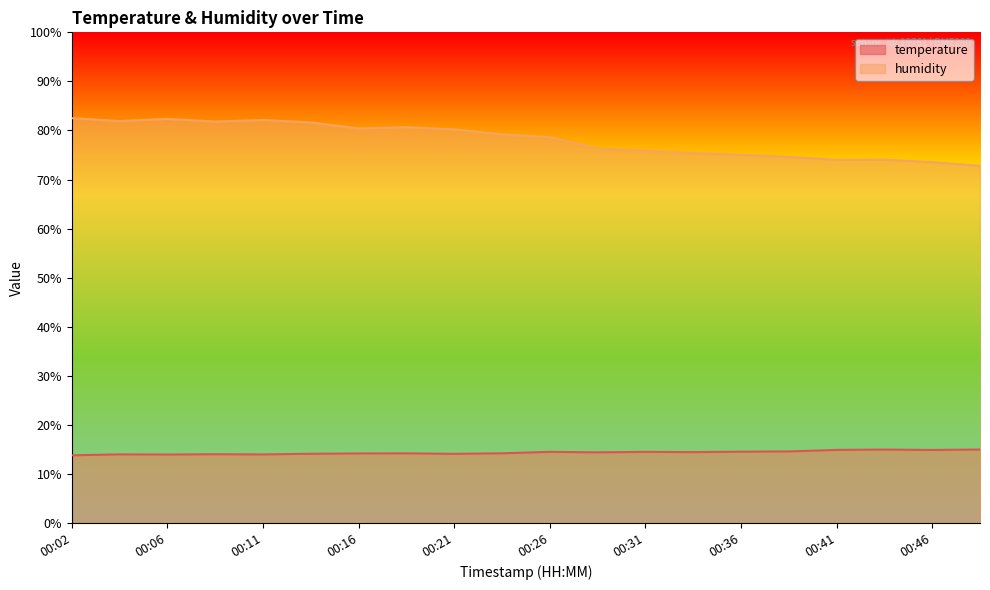

True or false: temperature and humidity intersect in this chart.

False